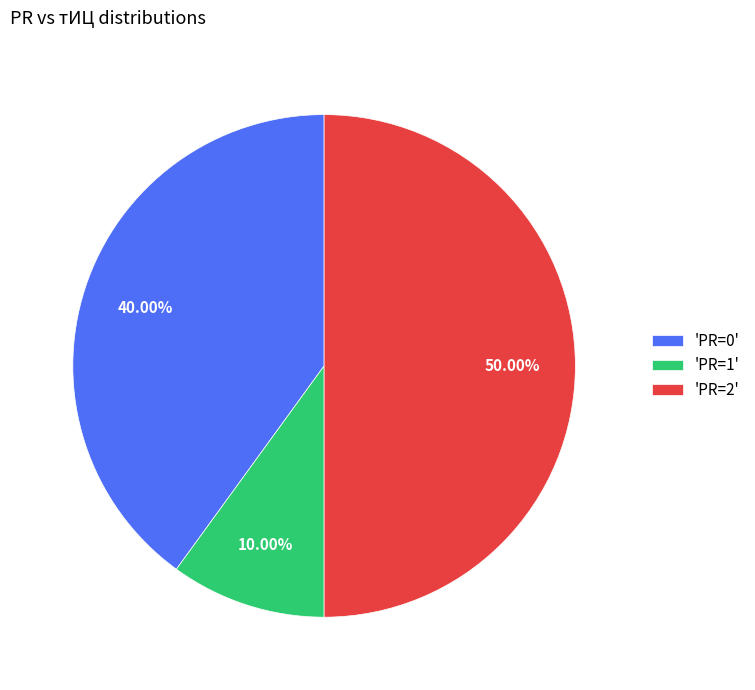

Approximately how many times larger is the value at 'PR=0' compared to 'PR=2'?

0.8